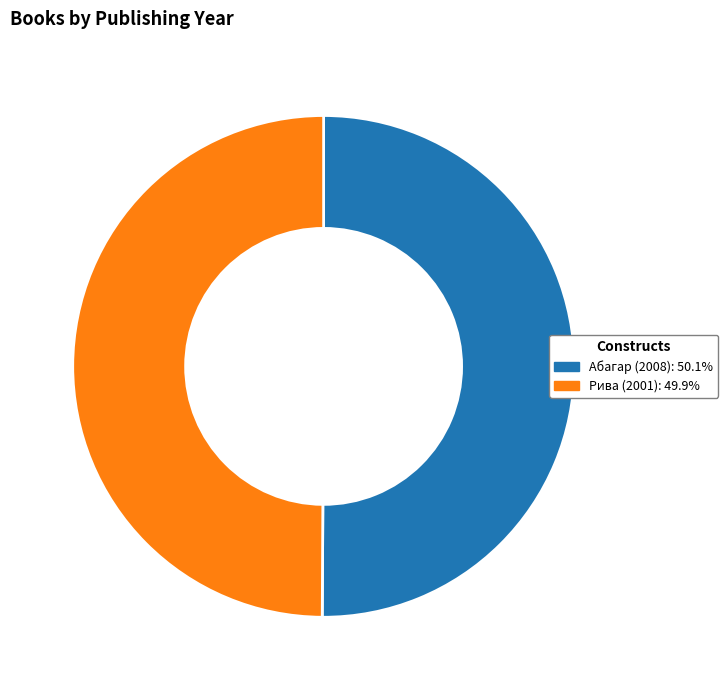

Is it true that Абагар (2008) is 50% of the pie?

True